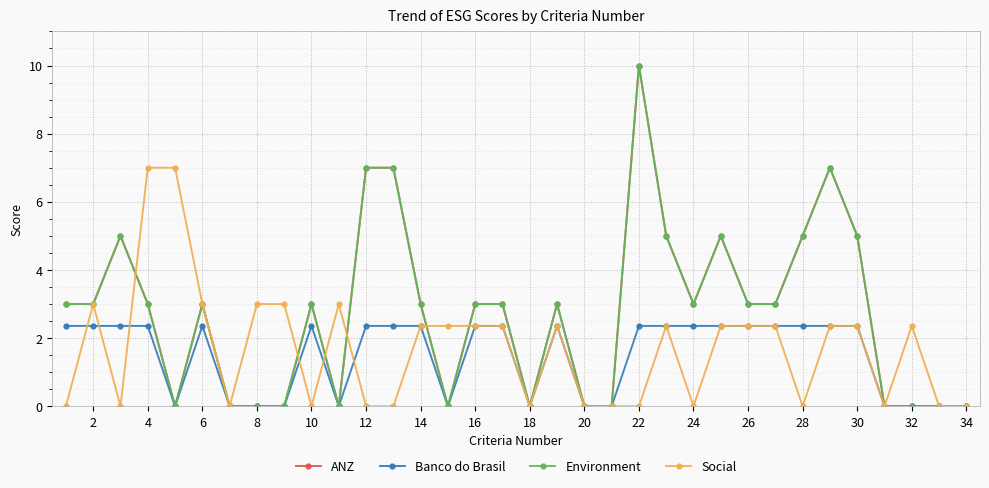

Does the chart have visible grid lines?

Yes